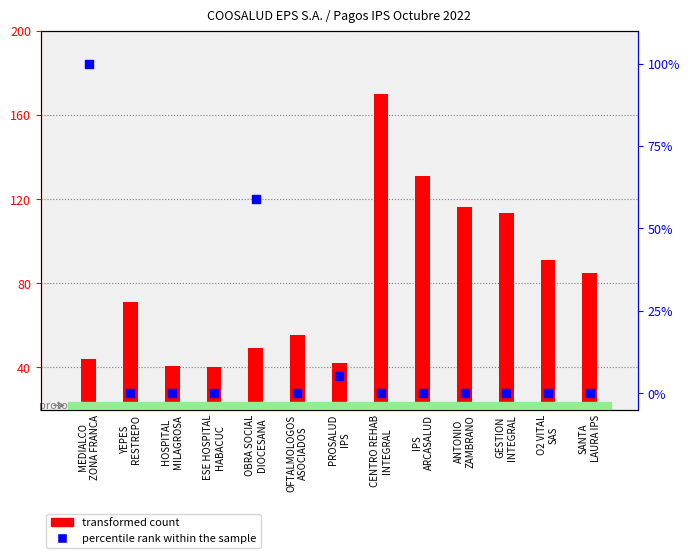

Which series contains the highest Y value?

transformed count